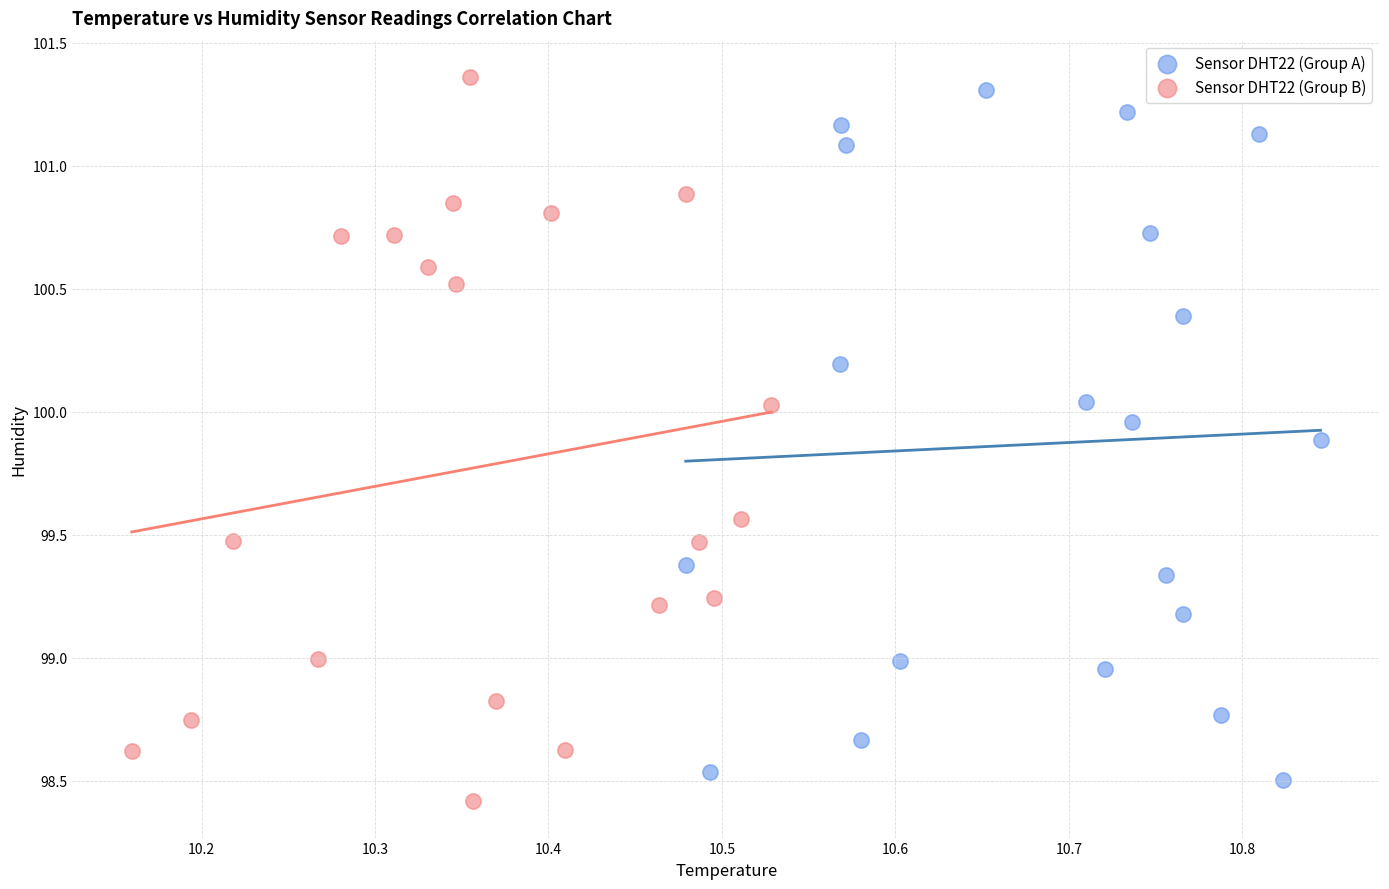

Which series contains the highest Y value?

Sensor DHT22 (Group B)